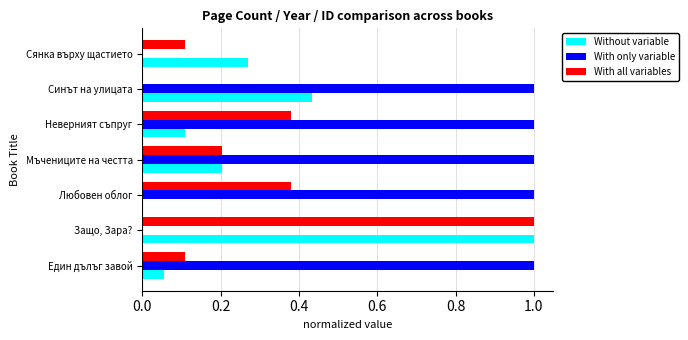

At which category is the sum across all series the highest?

Защо, Зара?